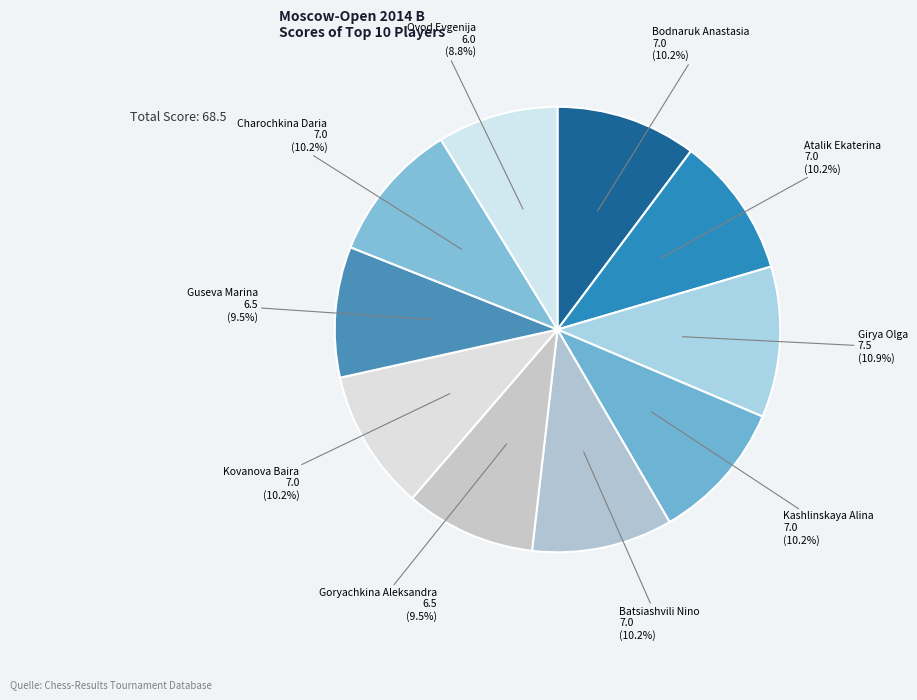

To the nearest percent, what percentage of the pie is Girya Olga?

11%